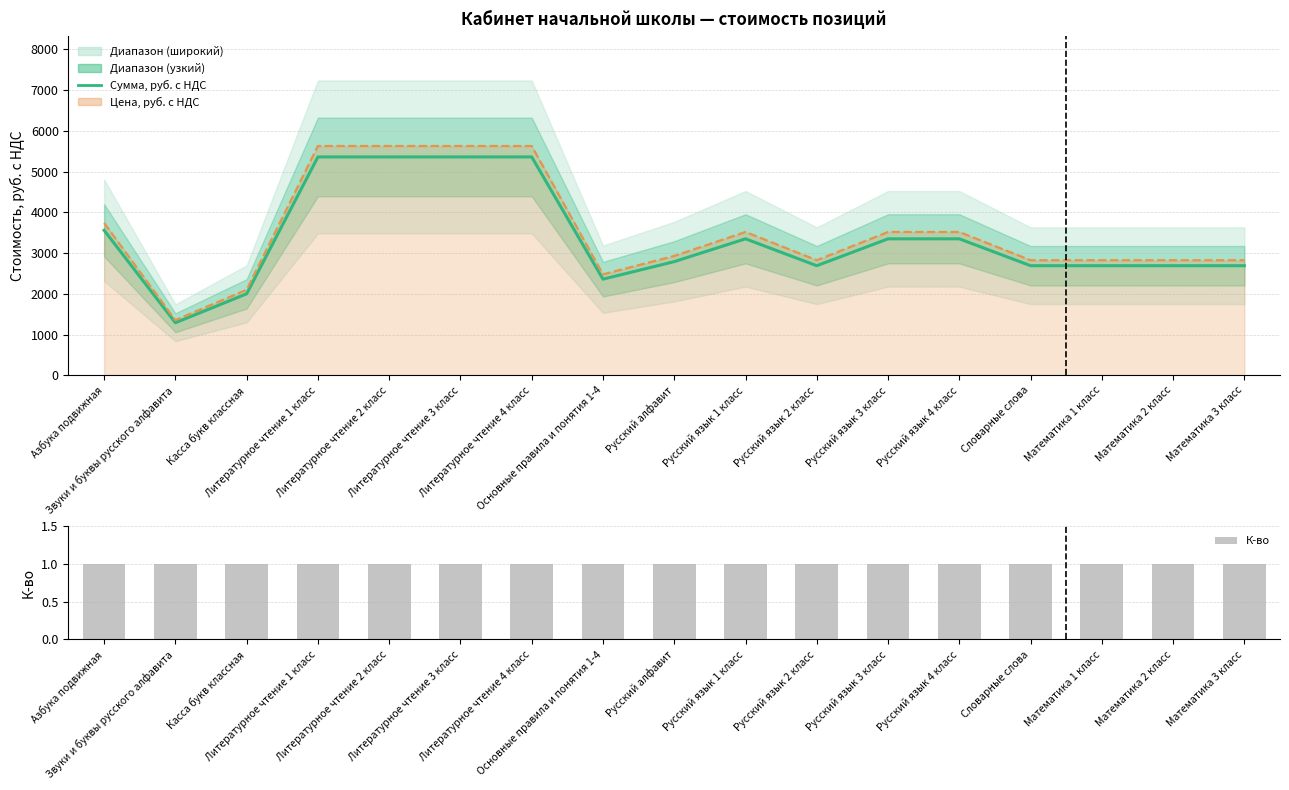

Which series has the largest total across all categories?

Сумма, руб. с НДС